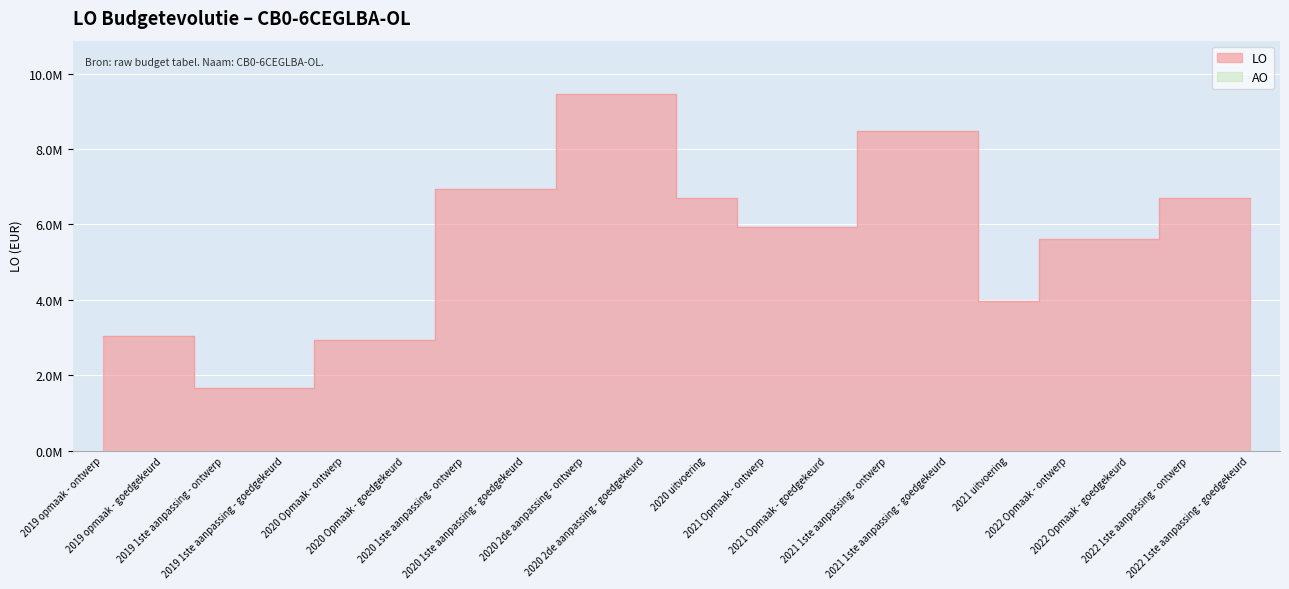

Rank the categories by value from lowest to highest.

2019 1ste aanpassing - ontwerp, 2019 1ste aanpassing - goedgekeurd, 2020 Opmaak - ontwerp, 2020 Opmaak - goedgekeurd, 2019 opmaak - ontwerp, 2019 opmaak - goedgekeurd, 2021 uitvoering, 2022 Opmaak - ontwerp, 2022 Opmaak - goedgekeurd, 2021 Opmaak - ontwerp, 2021 Opmaak - goedgekeurd, 2020 uitvoering, 2022 1ste aanpassing - ontwerp, 2022 1ste aanpassing - goedgekeurd, 2020 1ste aanpassing - ontwerp, 2020 1ste aanpassing - goedgekeurd, 2021 1ste aanpassing - ontwerp, 2021 1ste aanpassing - goedgekeurd, 2020 2de aanpassing - ontwerp, 2020 2de aanpassing - goedgekeurd